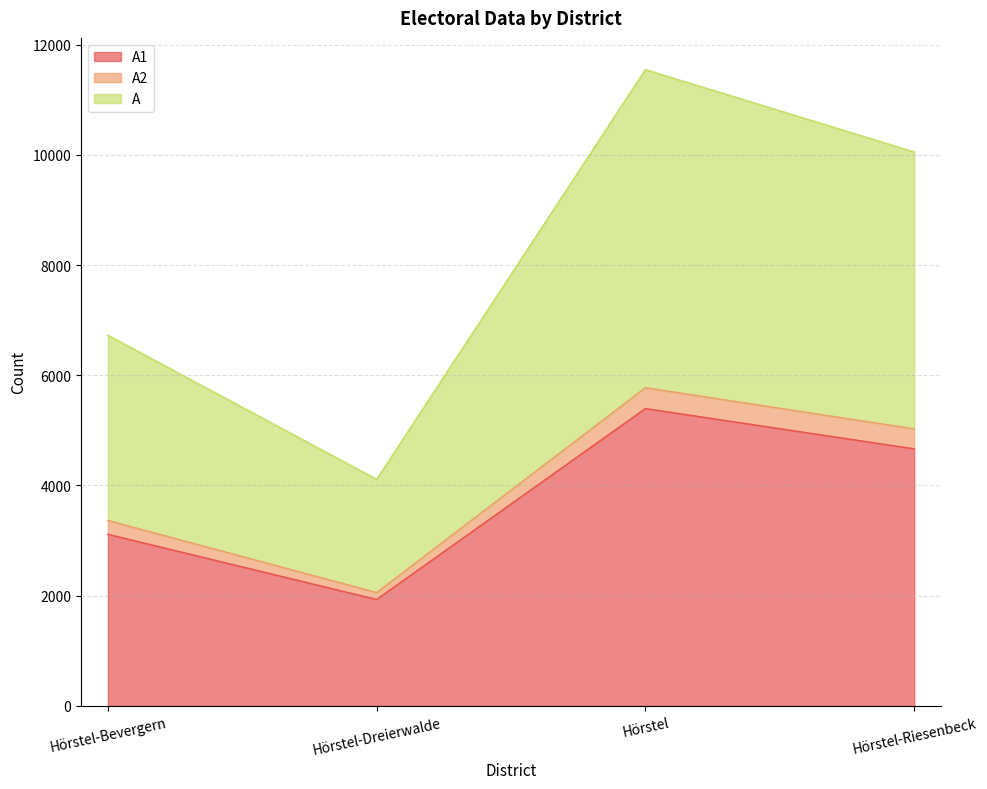

True or false: A2 and A intersect in this chart.

False